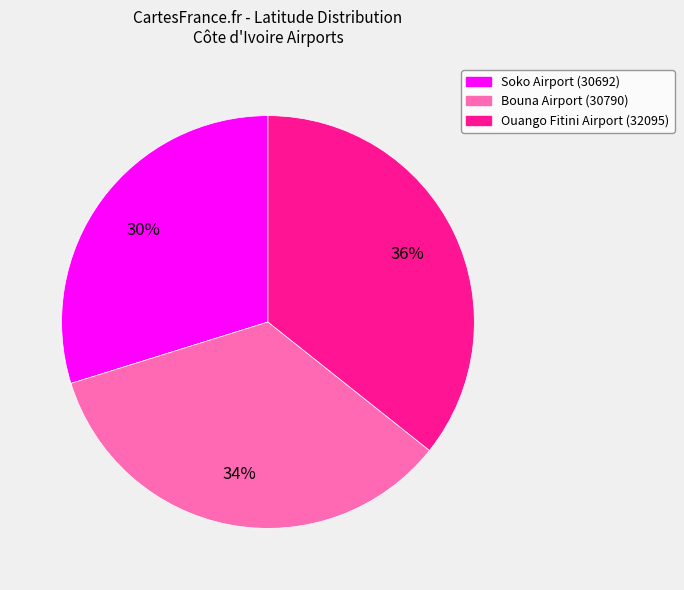

Is there any slice that represents more than half of the pie?

No